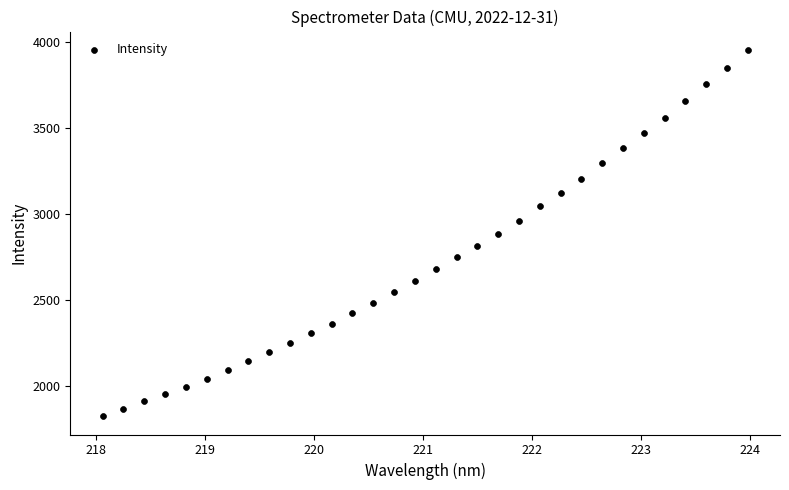

What is the range of X values (max minus min)?

5.9